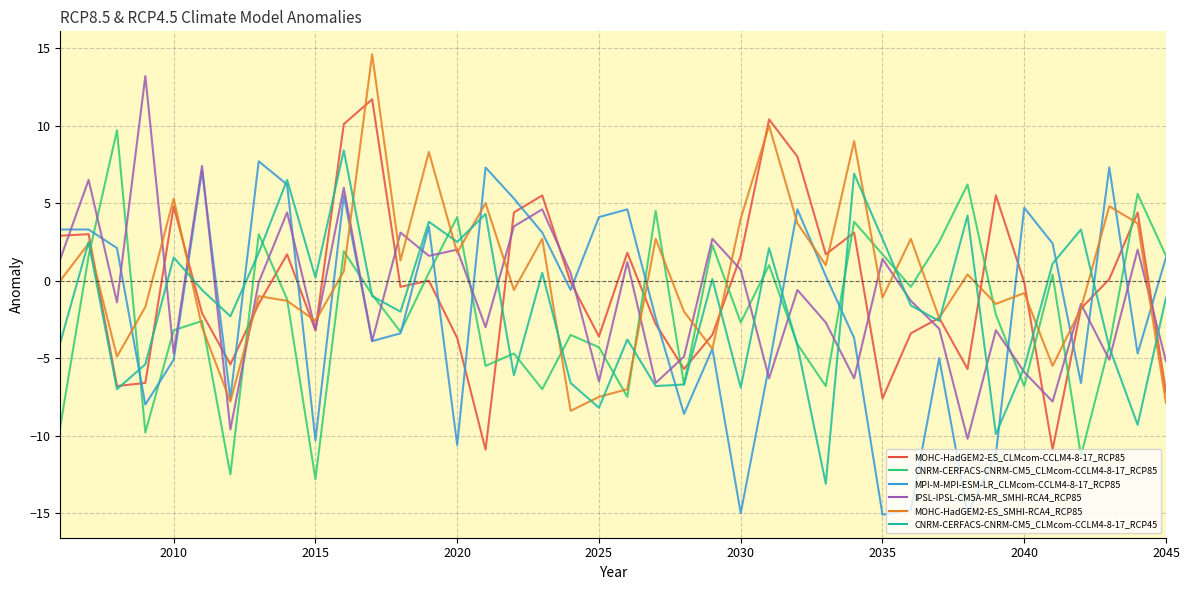

How many interior local valleys does the CNRM-CERFACS-CNRM-CM5_CLMcom-CCLM4-8-17_RCP45 series have?

13